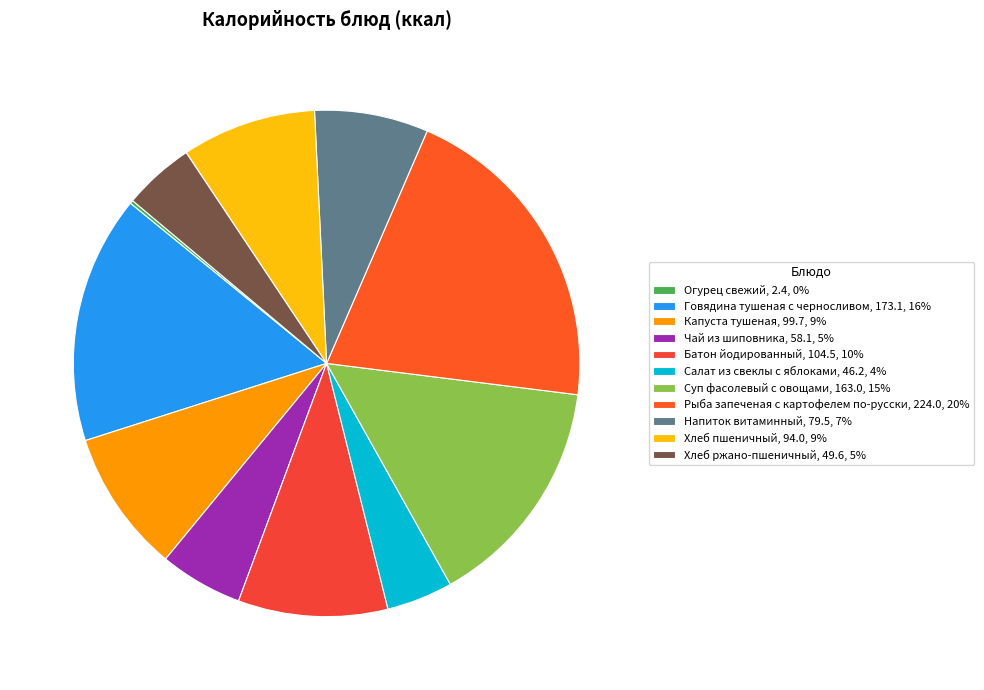

The Салат из свеклы с яблоками slice represents 4% of the pie. True or false?

True